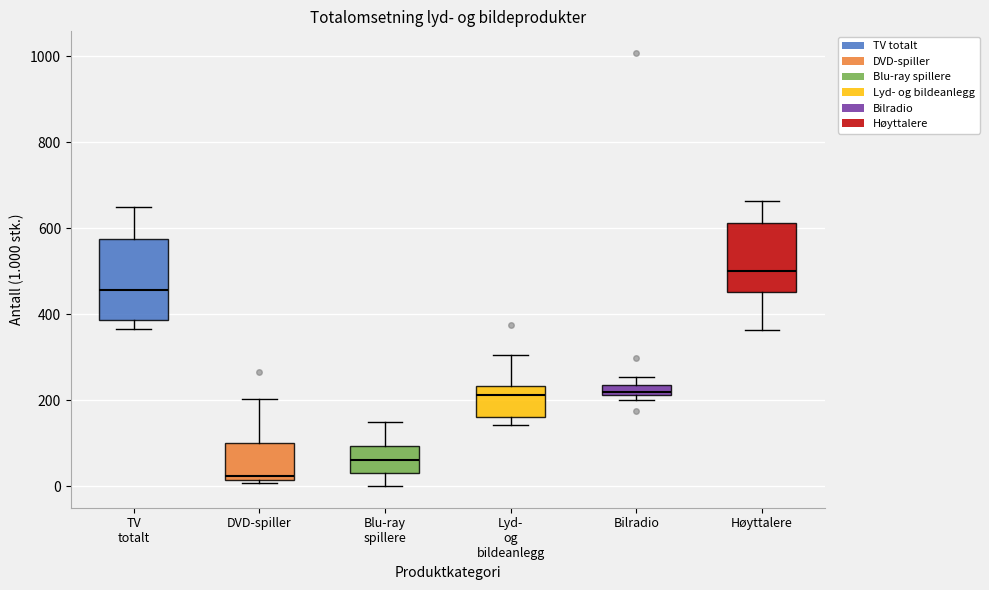

Which box's median line is the lowest?

DVD-spiller